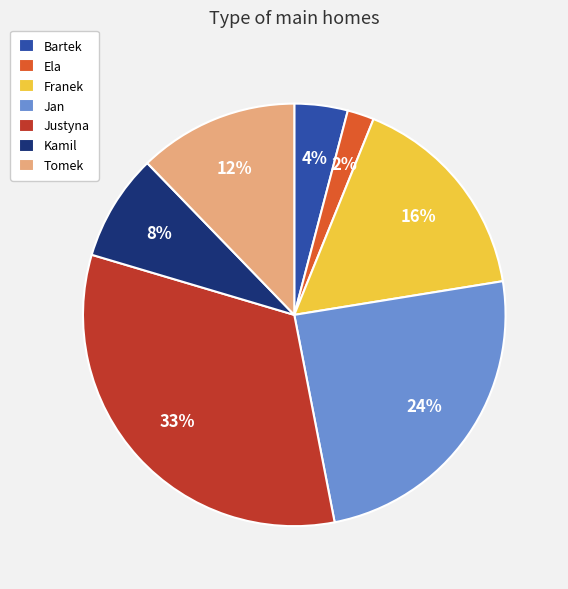

Is Ela the majority of the pie?

No